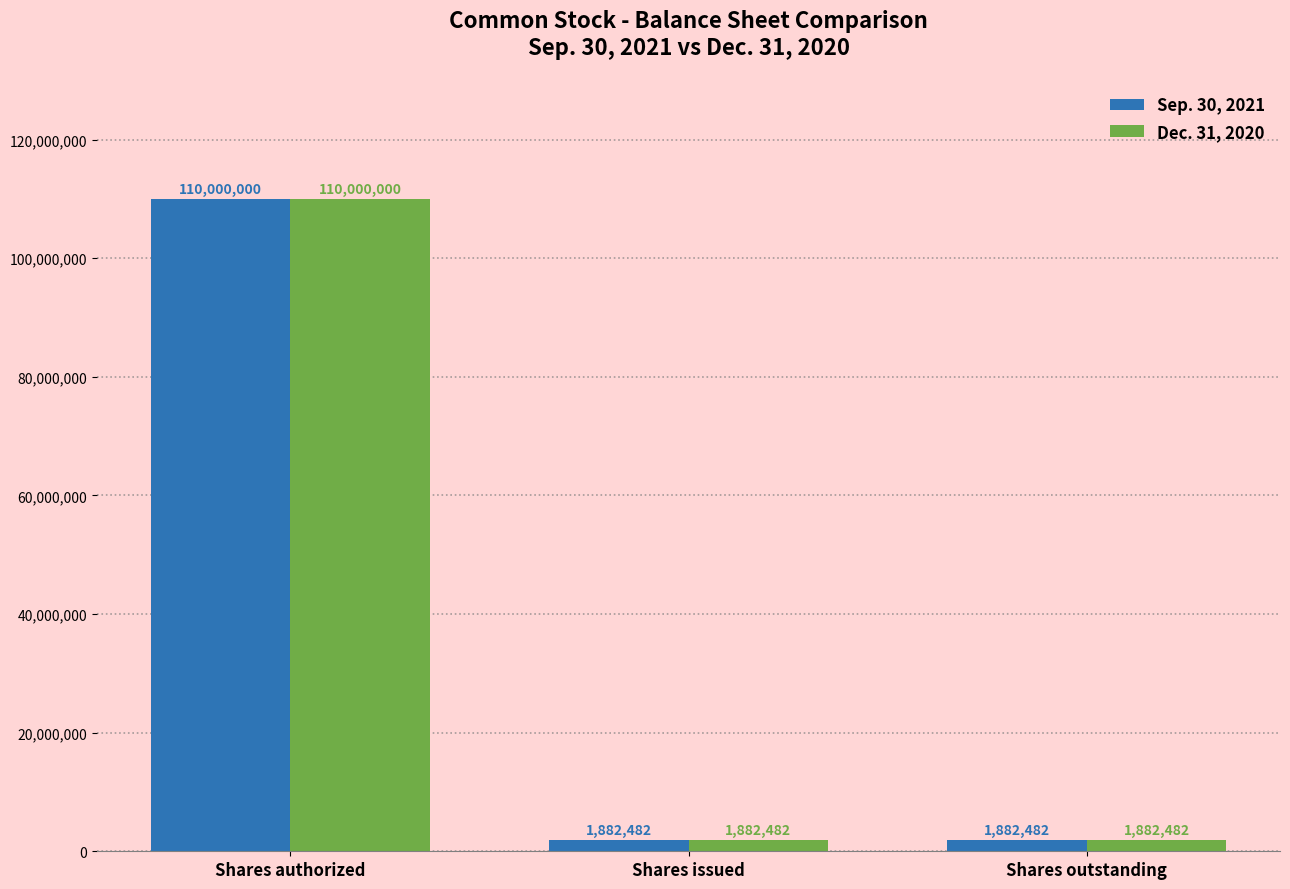

How many Dec. 31, 2020 values are between 1882482 and 110000000?

3